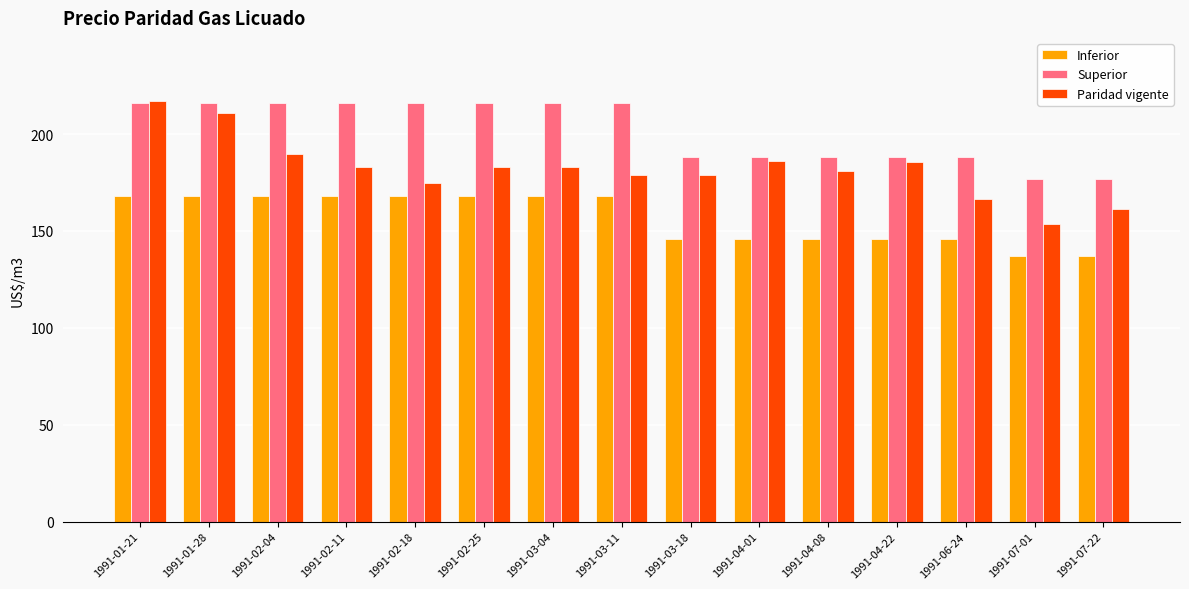

What is the highest value of the Superior series?

216.2